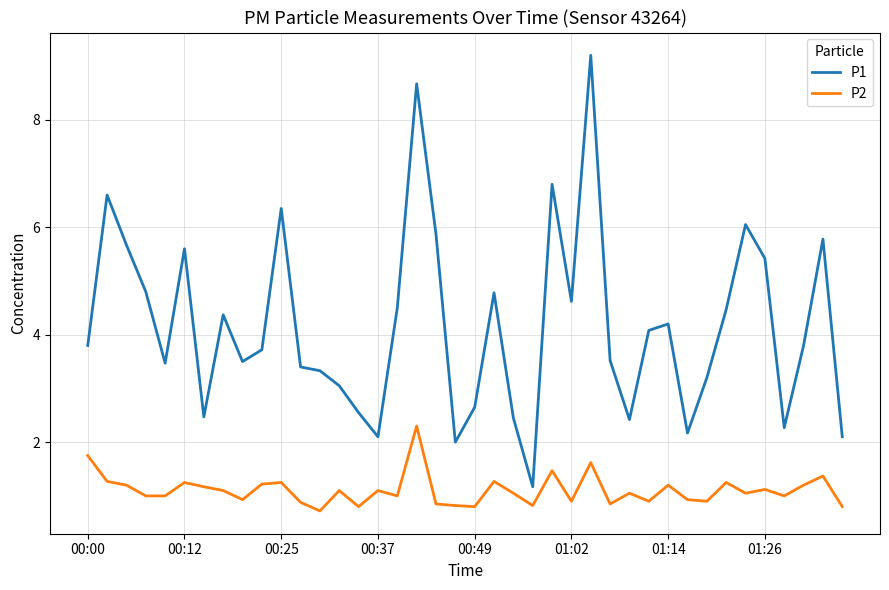

True or false: P2 and P1 cross at least once.

False